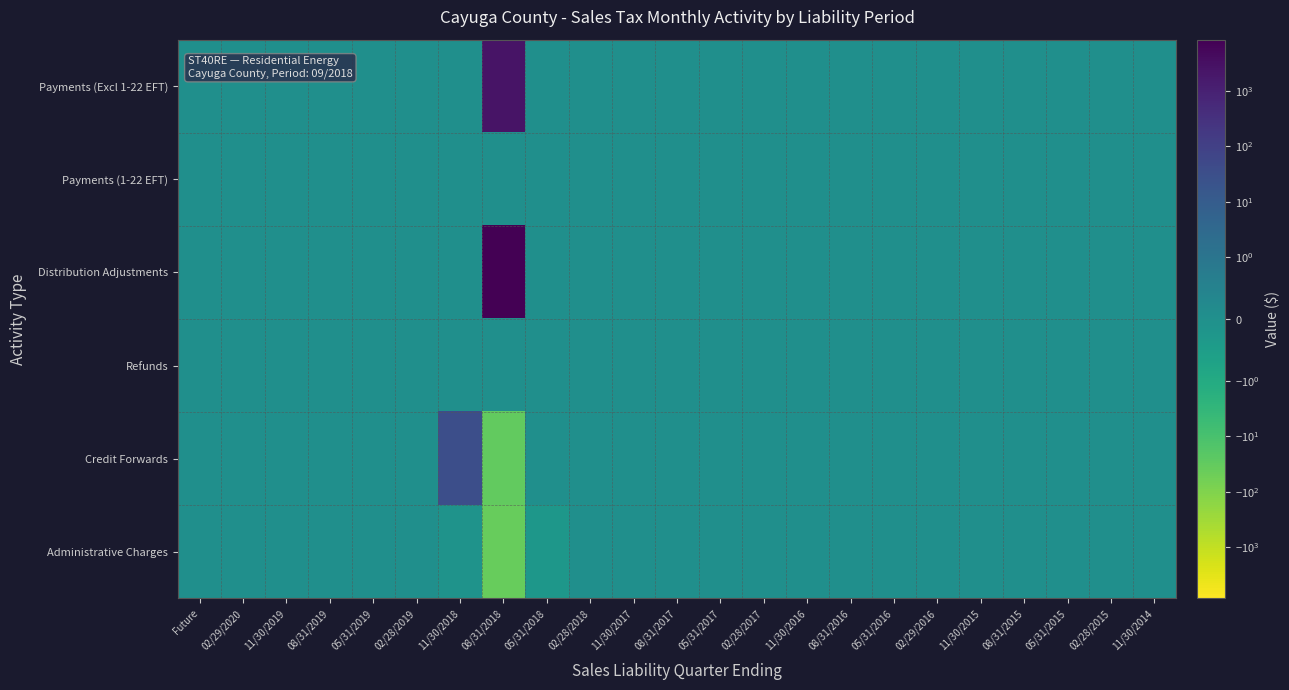

Between 02/28/2019 and 05/31/2016, which is larger?

02/28/2019